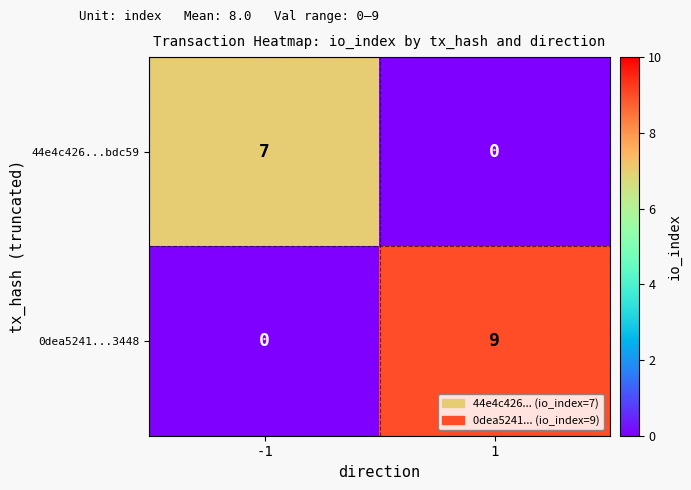

Read the 0dea5241...3448 value at 1.

9